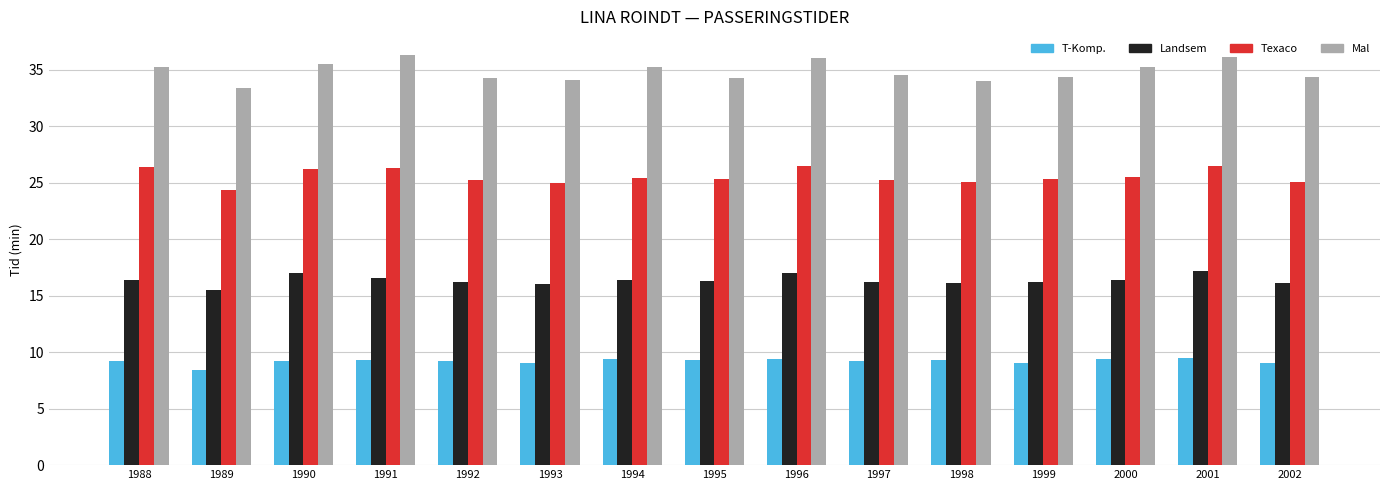

Which series has the largest total across all categories?

Mal